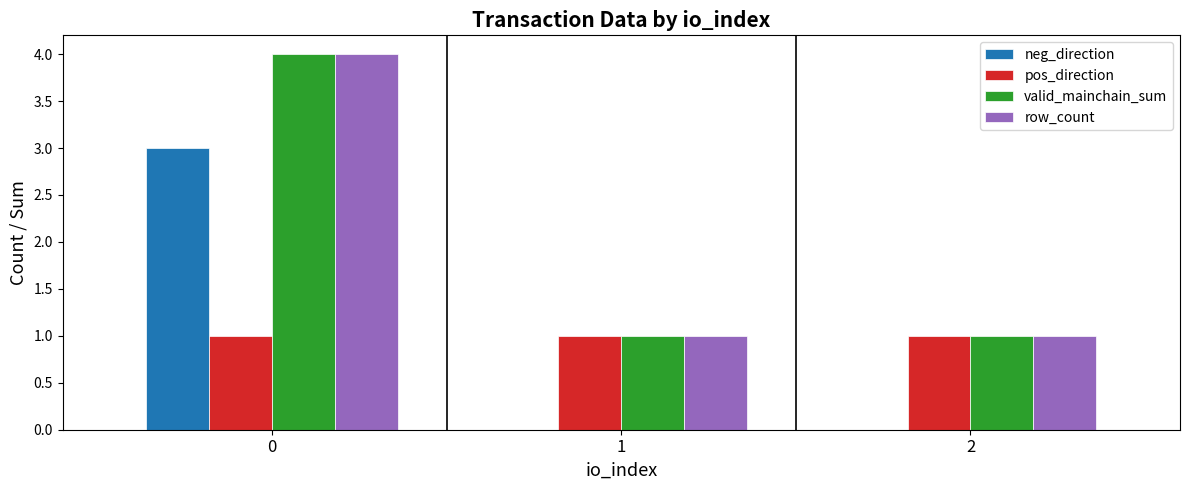

Is the value of neg_direction at 2 greater than the value of pos_direction at 0?

No